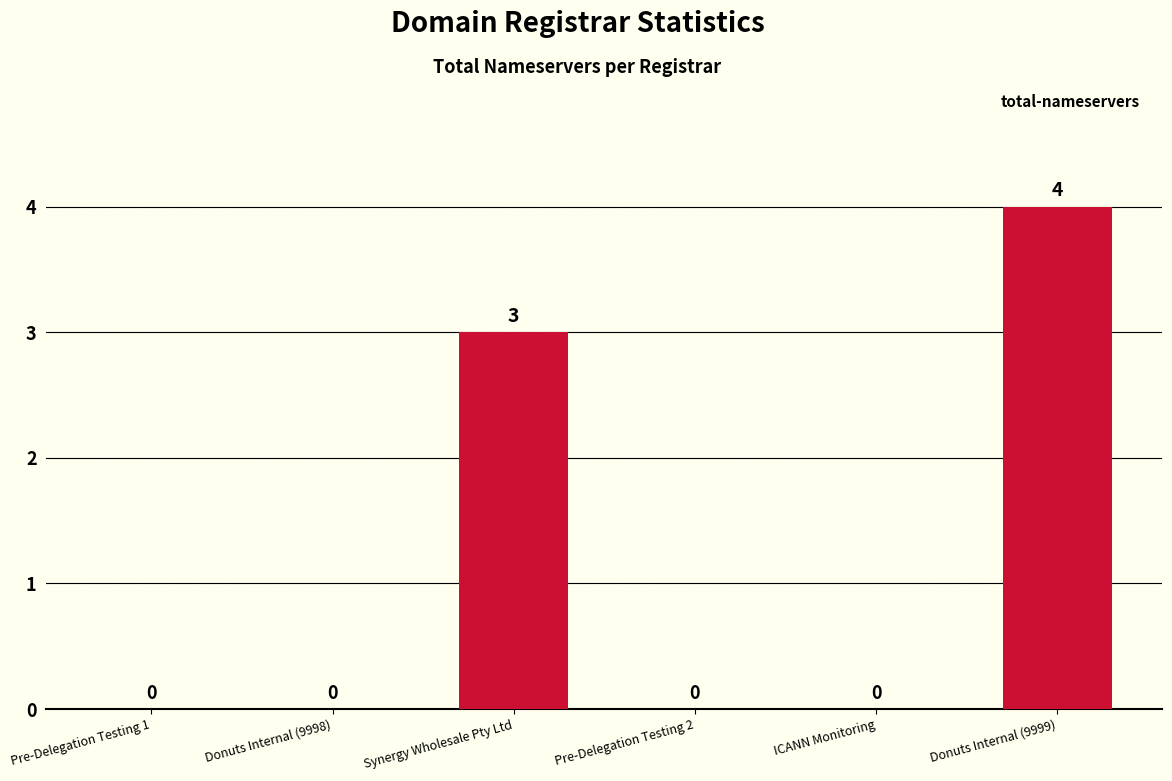

What is the difference between the values at Synergy Wholesale Pty Ltd and Pre-Delegation Testing 2?

3